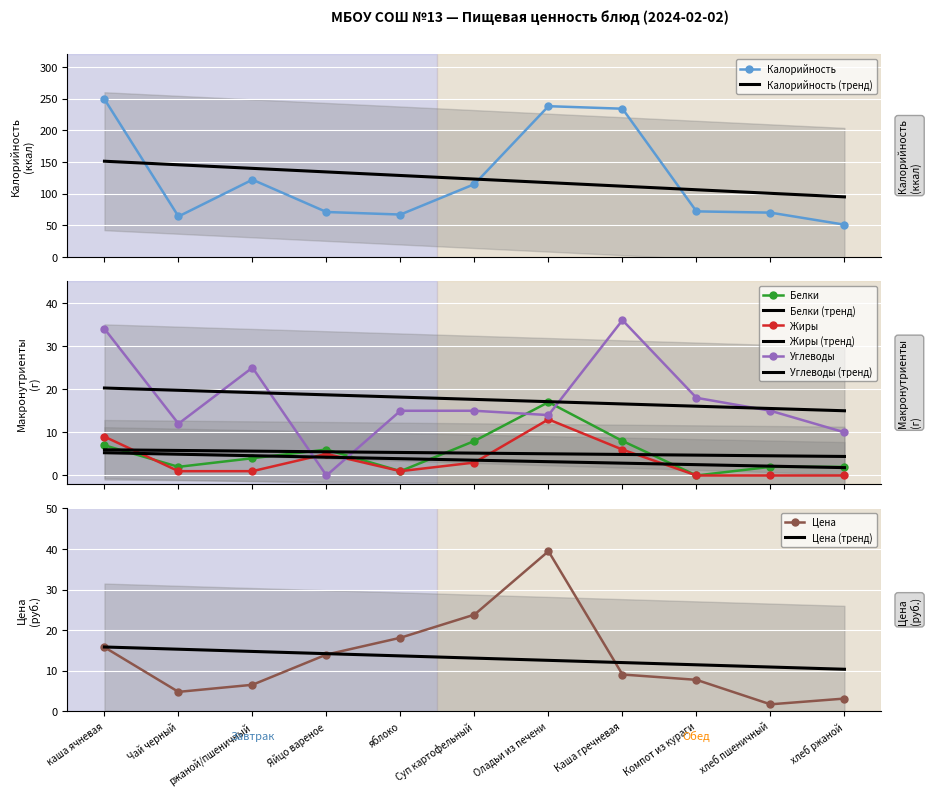

Where is Жиры nearest to the value 6?

Каша гречневая